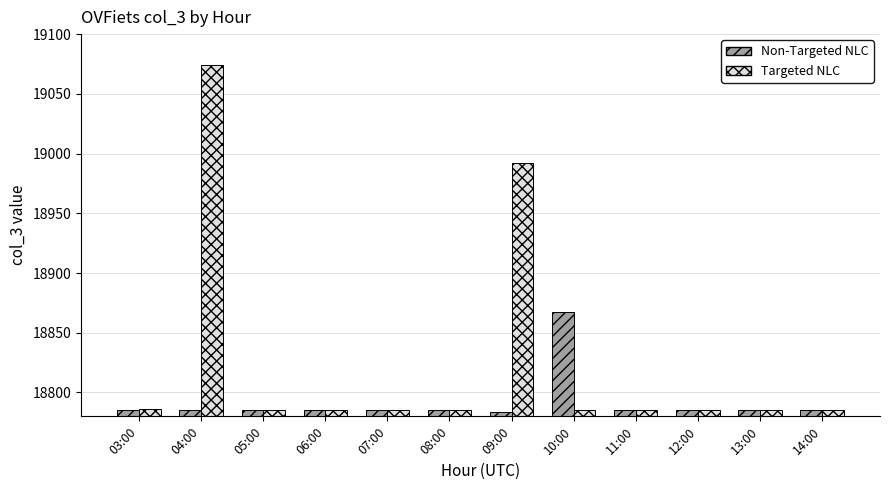

How many bars are there in total?

24